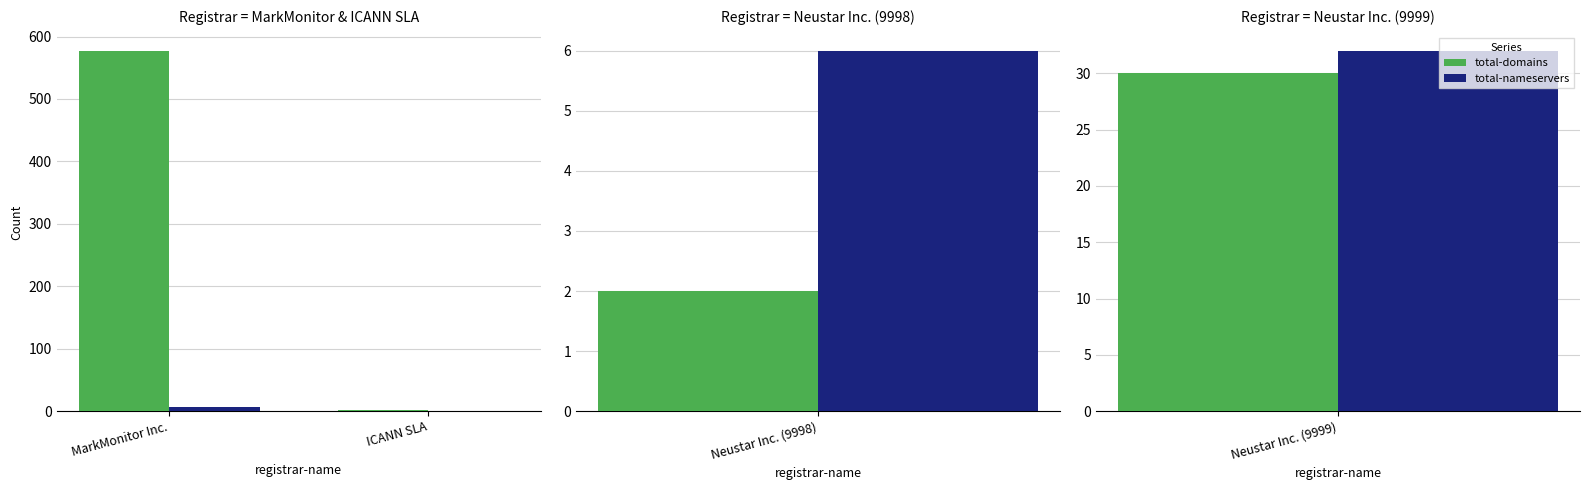

At how many categories does at least one series exceed 246?

1